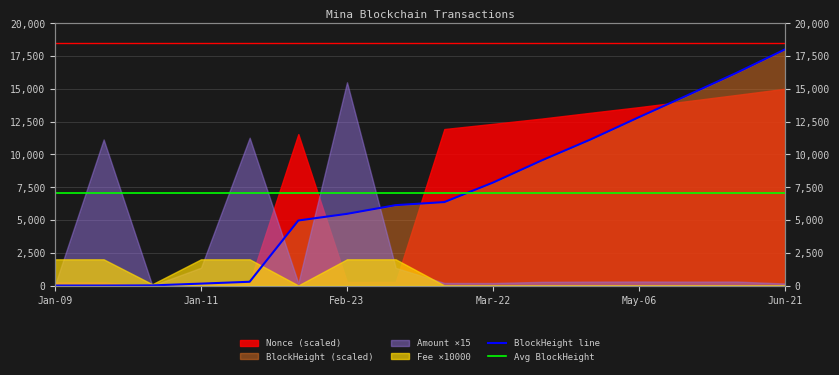

True or false: BlockHeight line has more than 2 points higher than both neighbors.

False